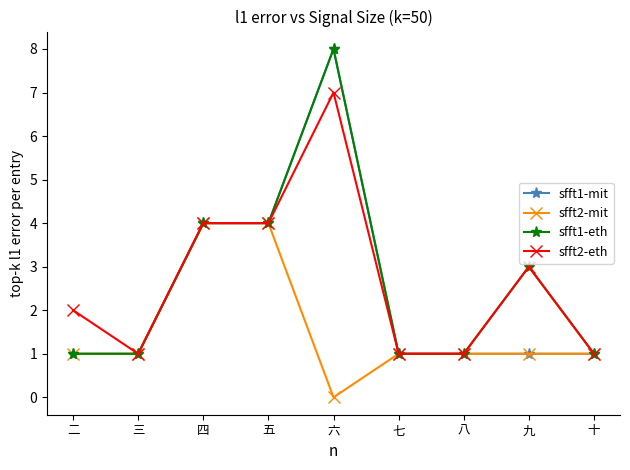

The value of sfft2-mit at 六 is 0. True or false?

True